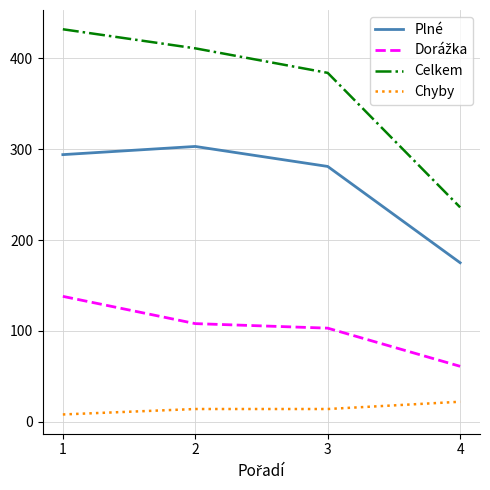

The value of Plné at 1 is 294. True or false?

True